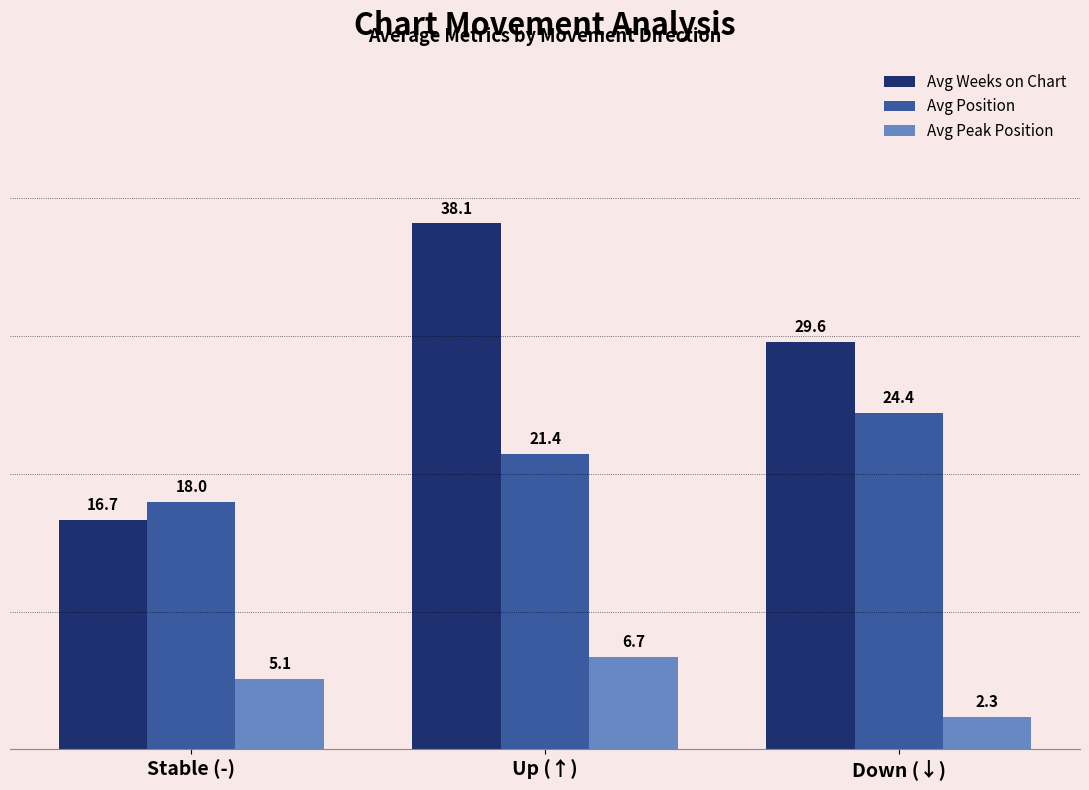

Which series has the largest range (max minus min)?

Avg Weeks on Chart